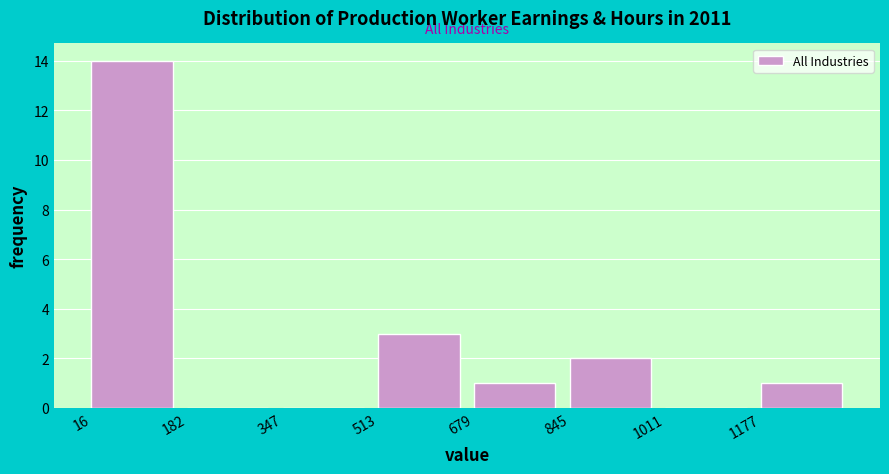

How tall is the bar that spans 1180 to 1340 on the x-axis? Neither the bar edges nor the heights are printed on the chart, so give them approximately, as read against the axes.

1